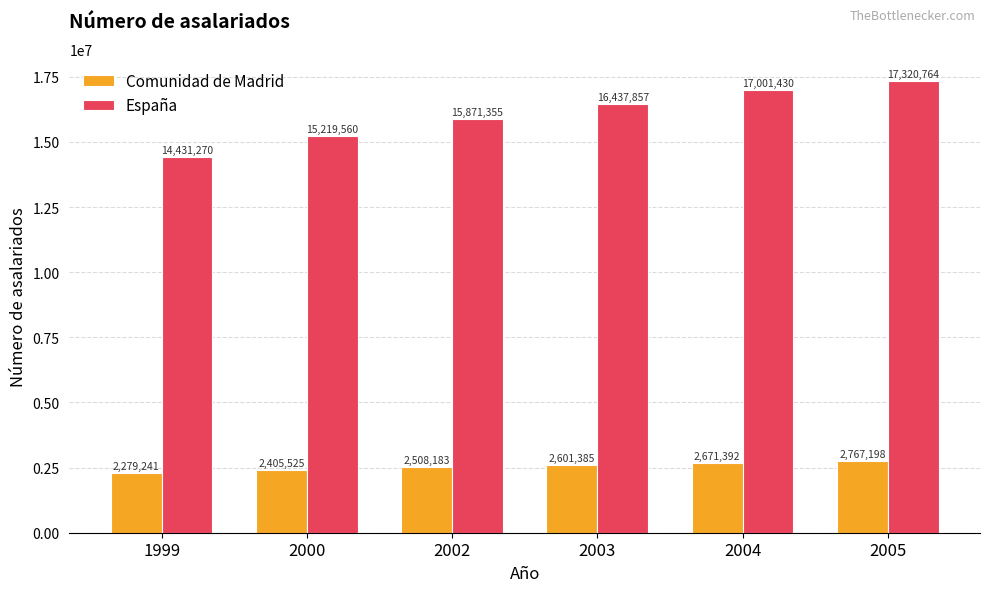

At how many categories does at least one series exceed 12815500?

6